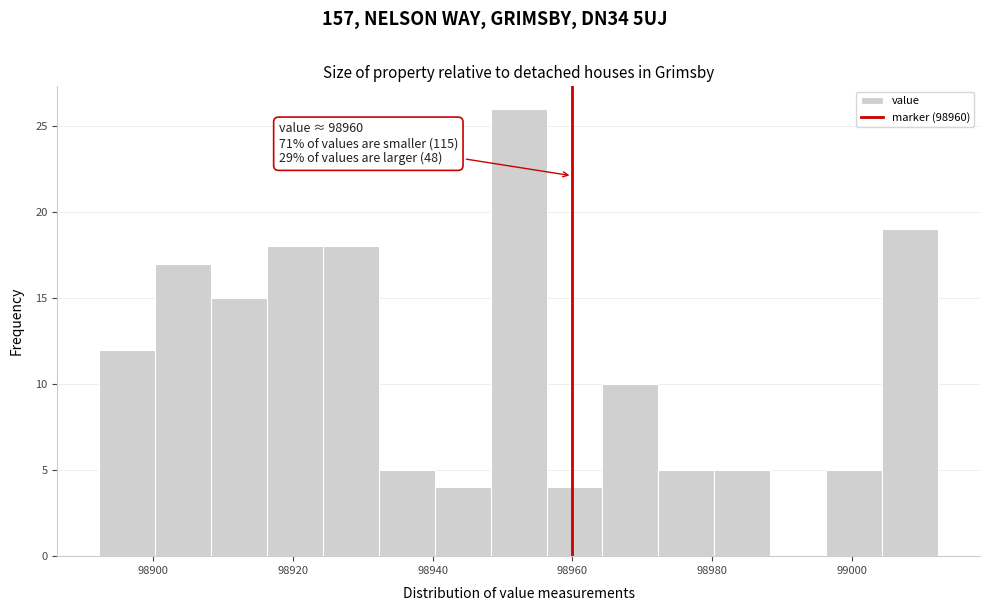

Which range on the x-axis has the tallest bar?

98948 to 98956